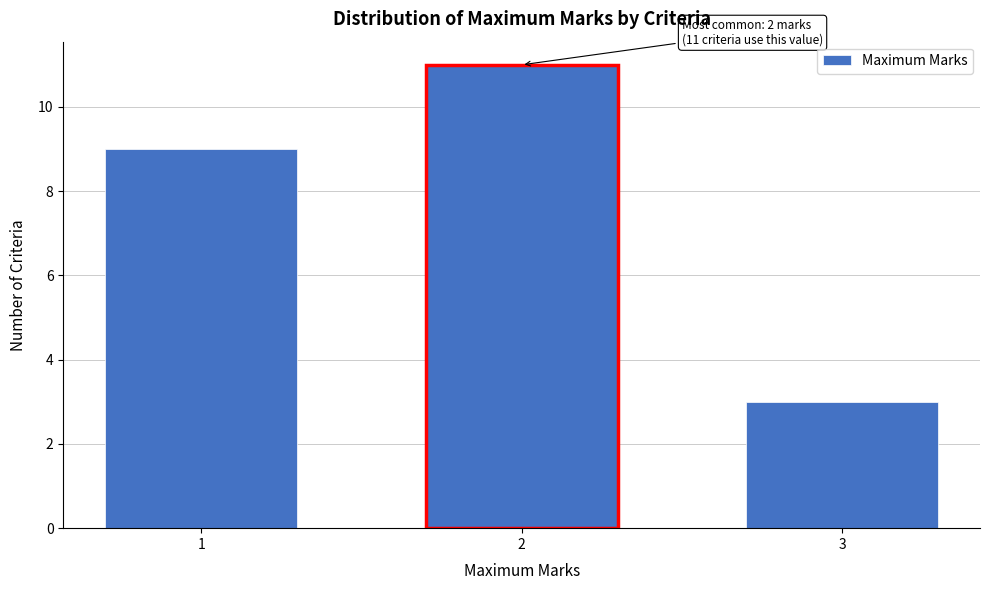

Reading left to right, extract all data points from this chart.

9	11	3